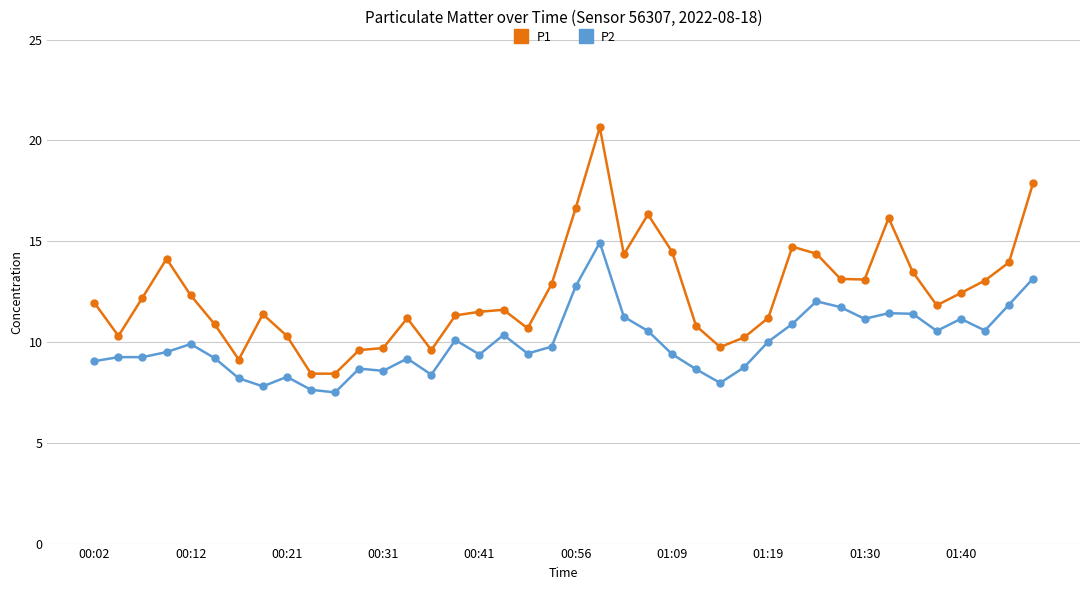

What is the average value of the P2 series?

10.0